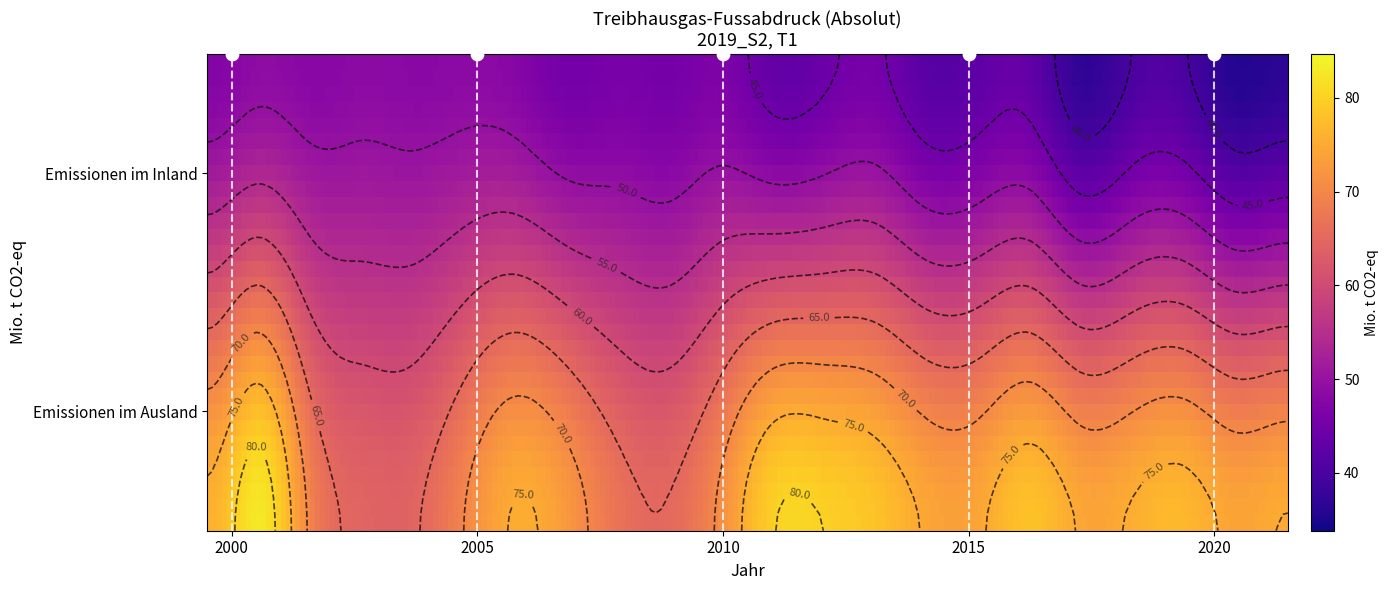

Which category has the lowest value in the Emissionen im Ausland series?

2003